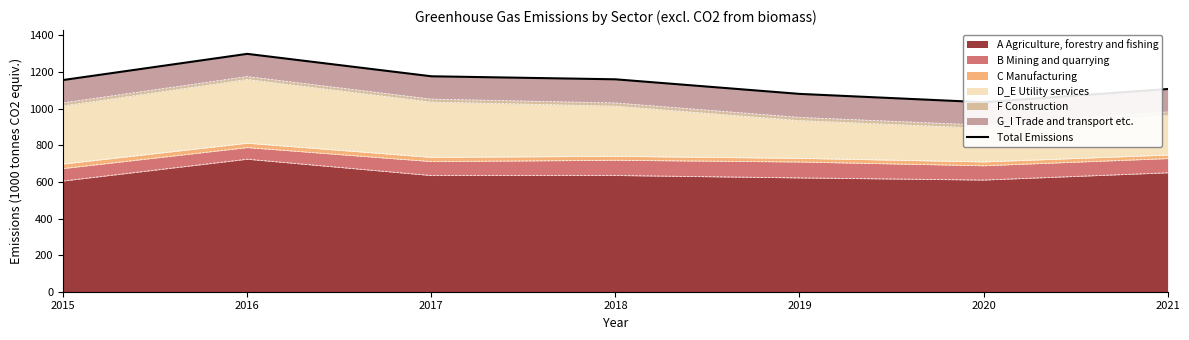

Where is the data nearest to the value 1167?

2018